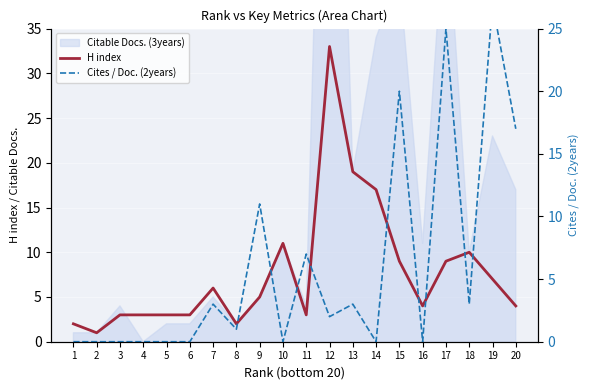

Reading right to left, transcribe all the data shown in this chart.

H index: 20=4	19=7	18=10	17=9	16=4	15=9	14=17	13=19	12=33	11=3	10=11	9=5	8=2	7=6	6=3	5=3	4=3	3=3	2=1	1=2
Cites / Doc. (2years): 20=17	19=27	18=3	17=25	16=0	15=20	14=0	13=3	12=2	11=7	10=0	9=11	8=1	7=3	6=0	5=0	4=0	3=0	2=0	1=0